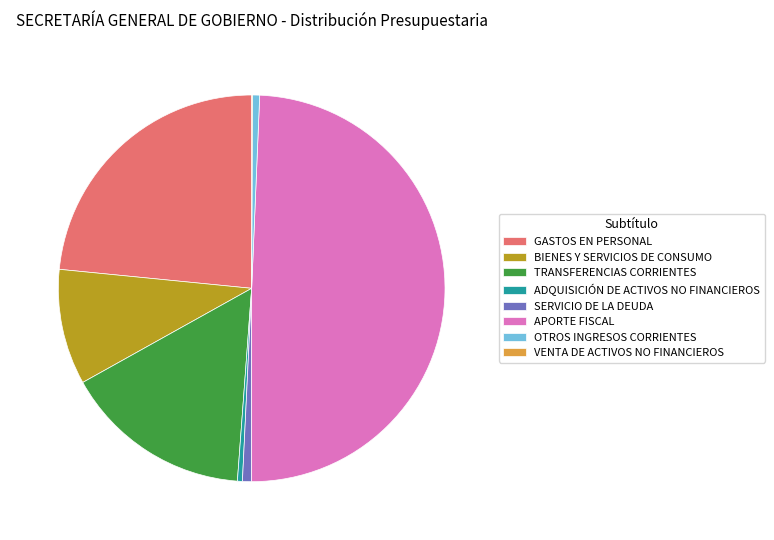

Does SERVICIO DE LA DEUDA account for over 50% of the chart?

No